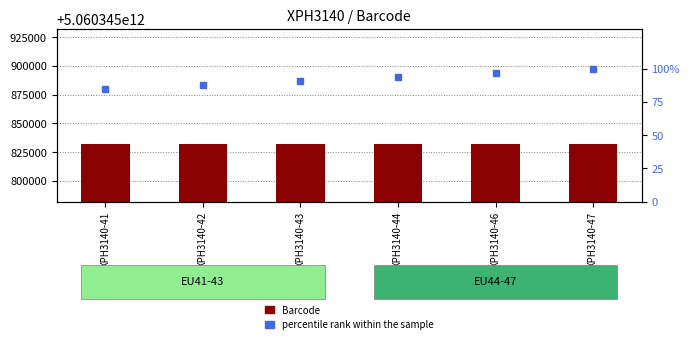

Are the bars grouped side by side (vs. stacked)?

Yes